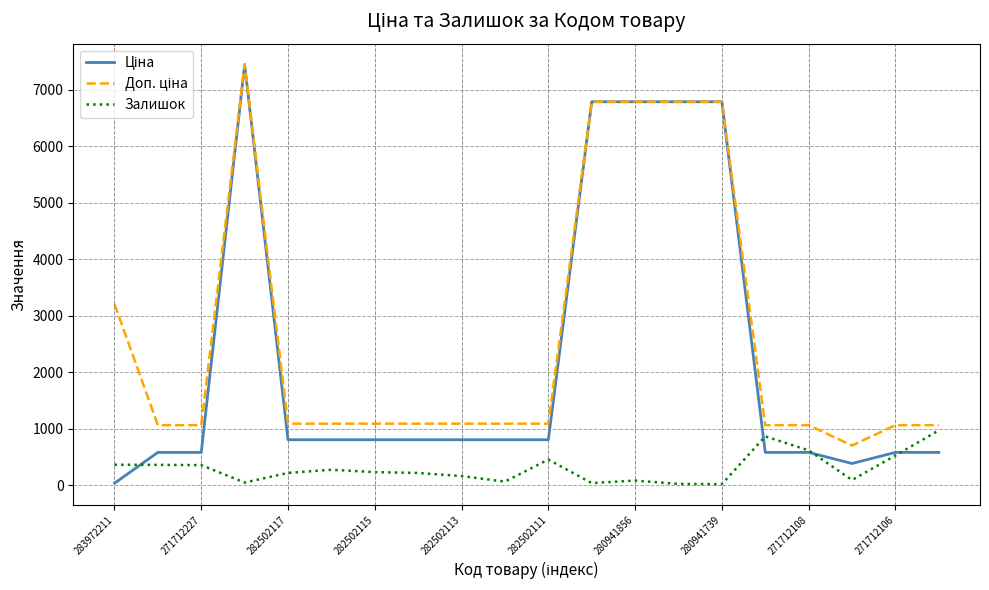

What is the greatest value displayed?

7444.6